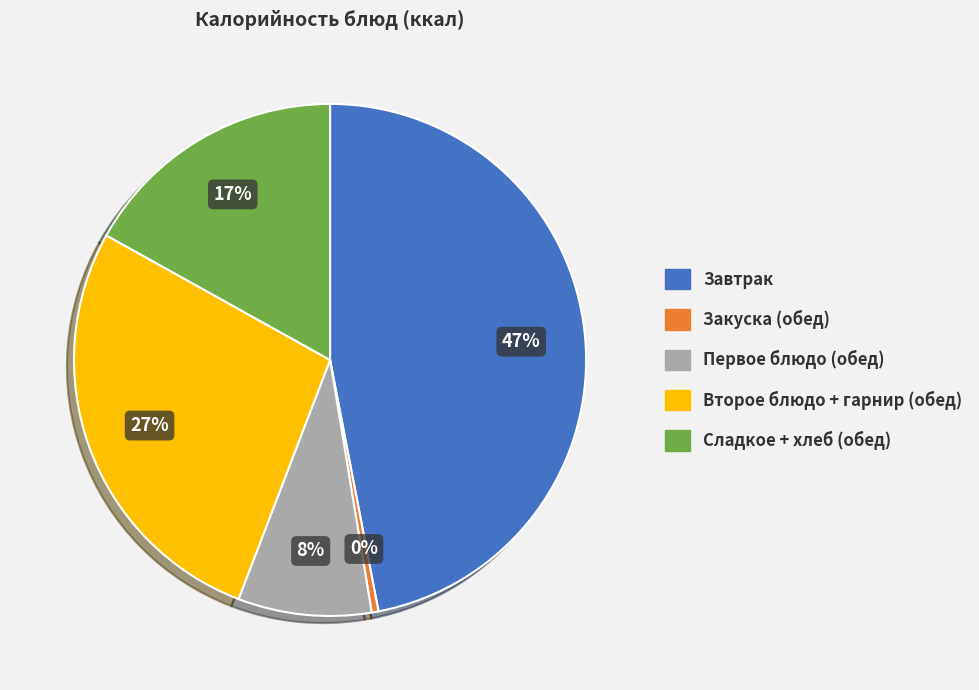

To the nearest percent, what is the average slice percentage?

20%